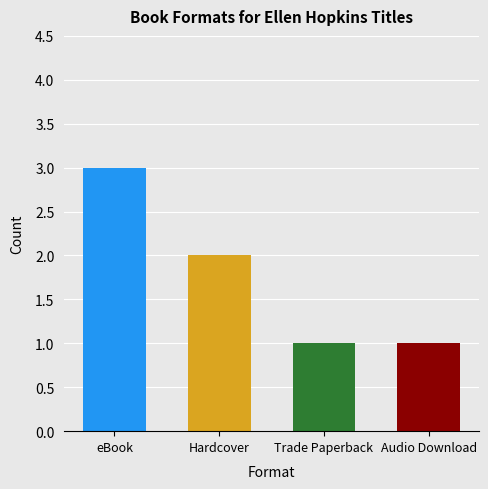

List the labels in order of value, largest first.

eBook, Hardcover, Trade Paperback, Audio Download